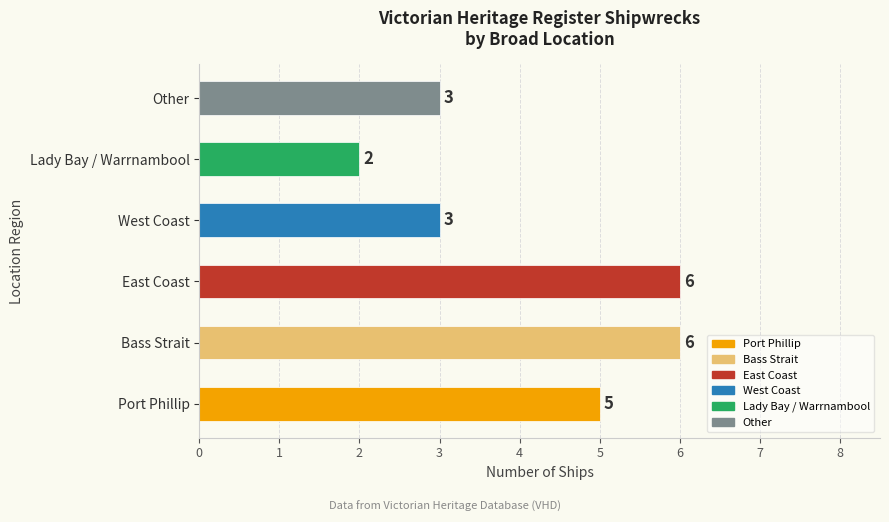

Count the number of categories in the chart.

6